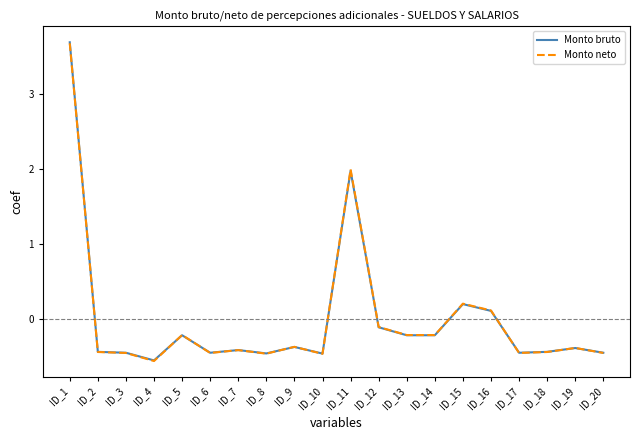

Where does the Monto neto series first go above 0?

ID_1